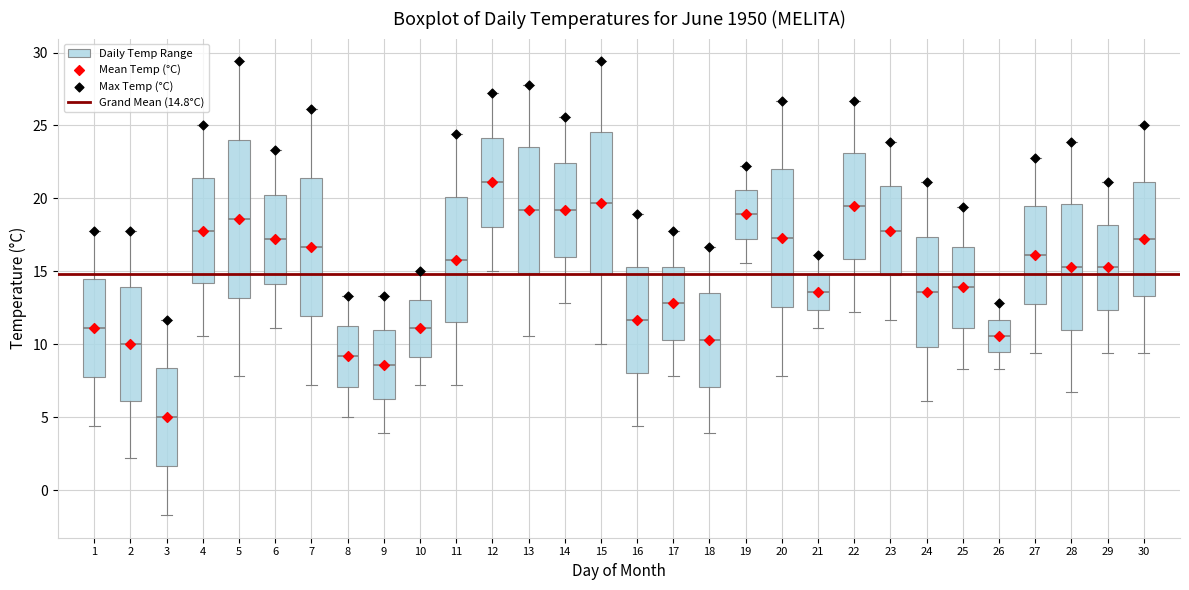

Which box's median line is the lowest?

3